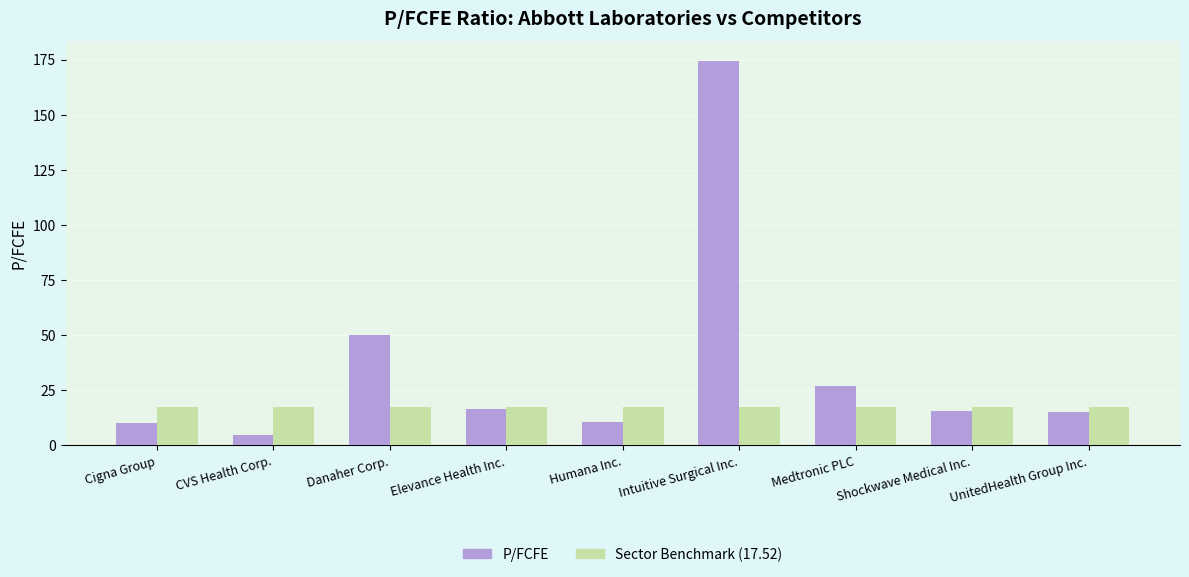

Which label corresponds to the largest value in the chart?

Intuitive Surgical Inc.